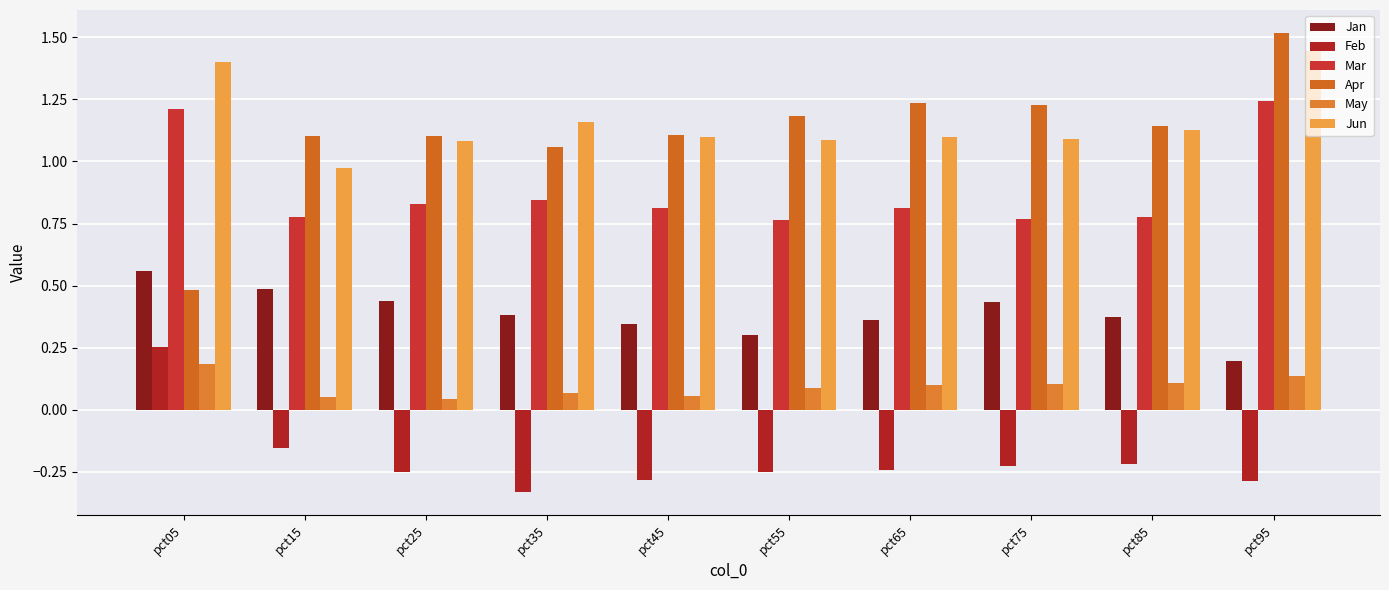

Count the number of data series in this chart.

6